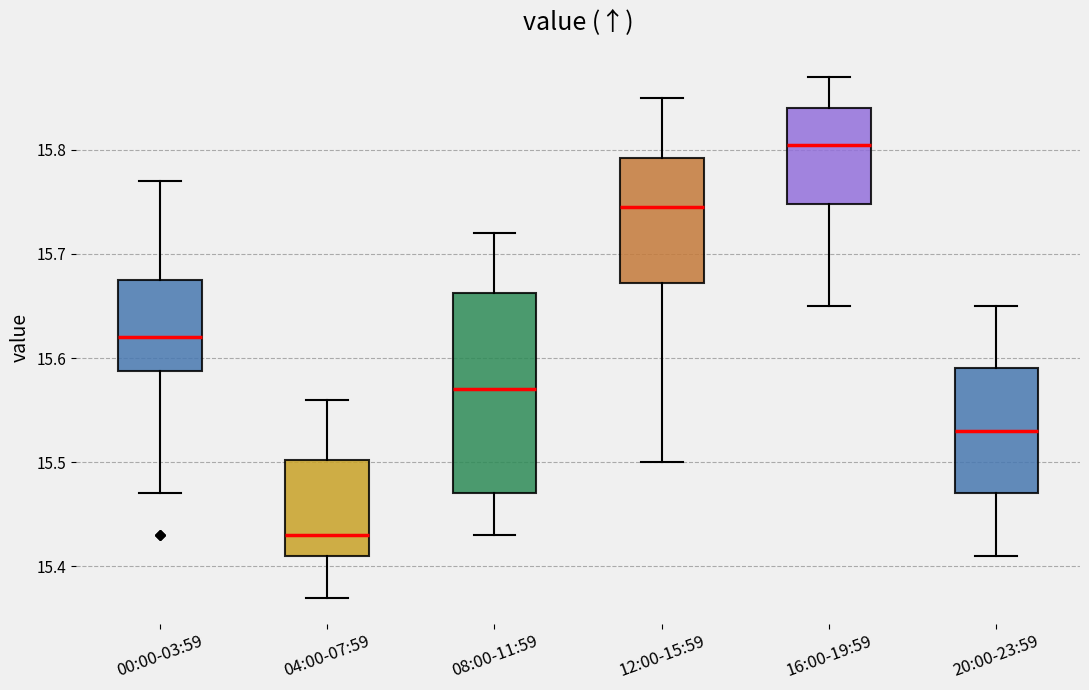

Where is the lower edge of the box for 16:00-19:59 on the y-axis? The values are not printed on the chart, so give them approximately, as read against the axis.

15.75